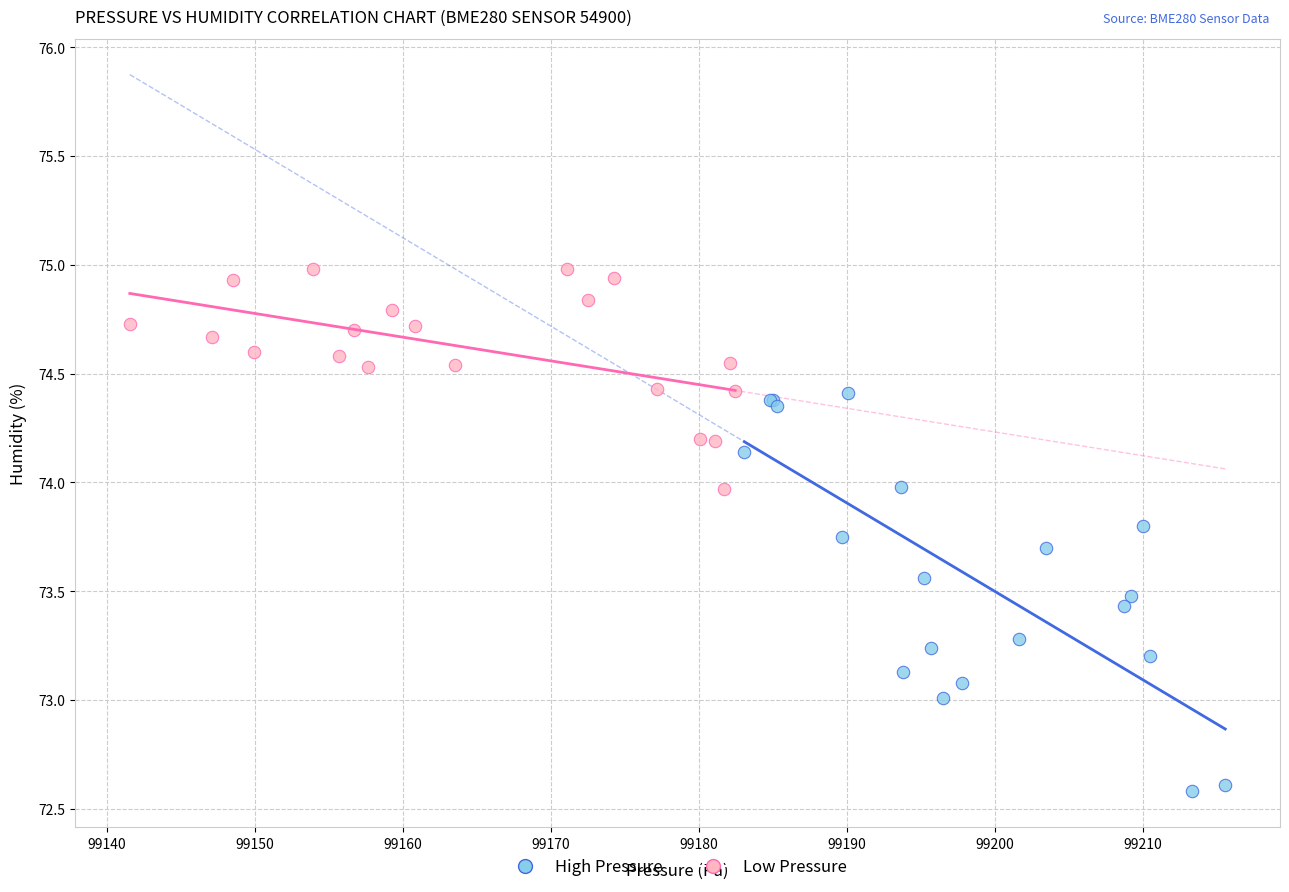

Which series has the widest spread of Y values?

High Pressure